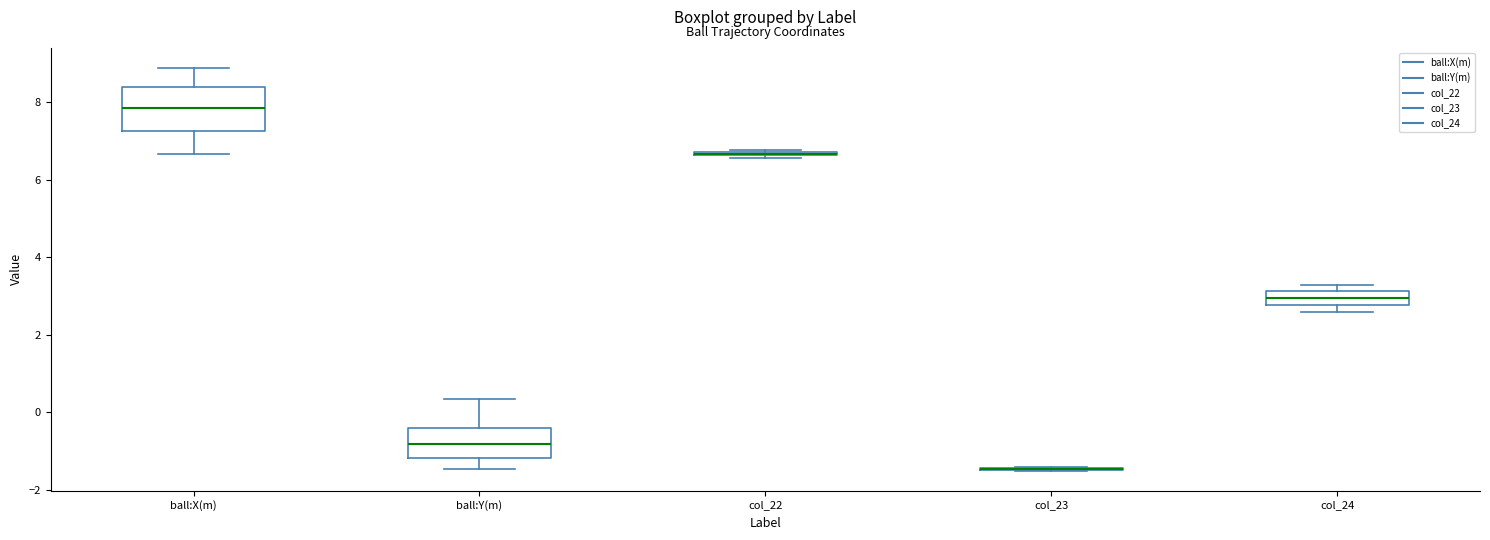

Comparing the boxes themselves (not the whiskers), which one is the tallest?

ball:X(m)